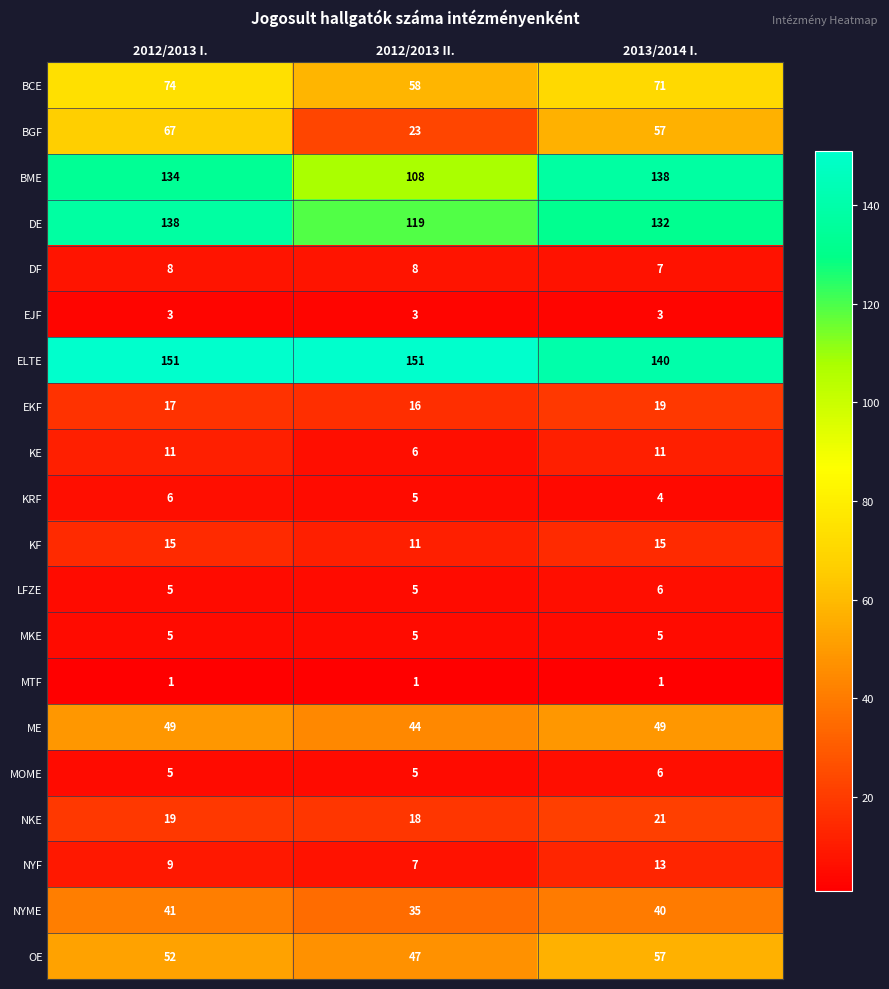

What is the difference between the highest and lowest values at 2012/2013 I.?

150